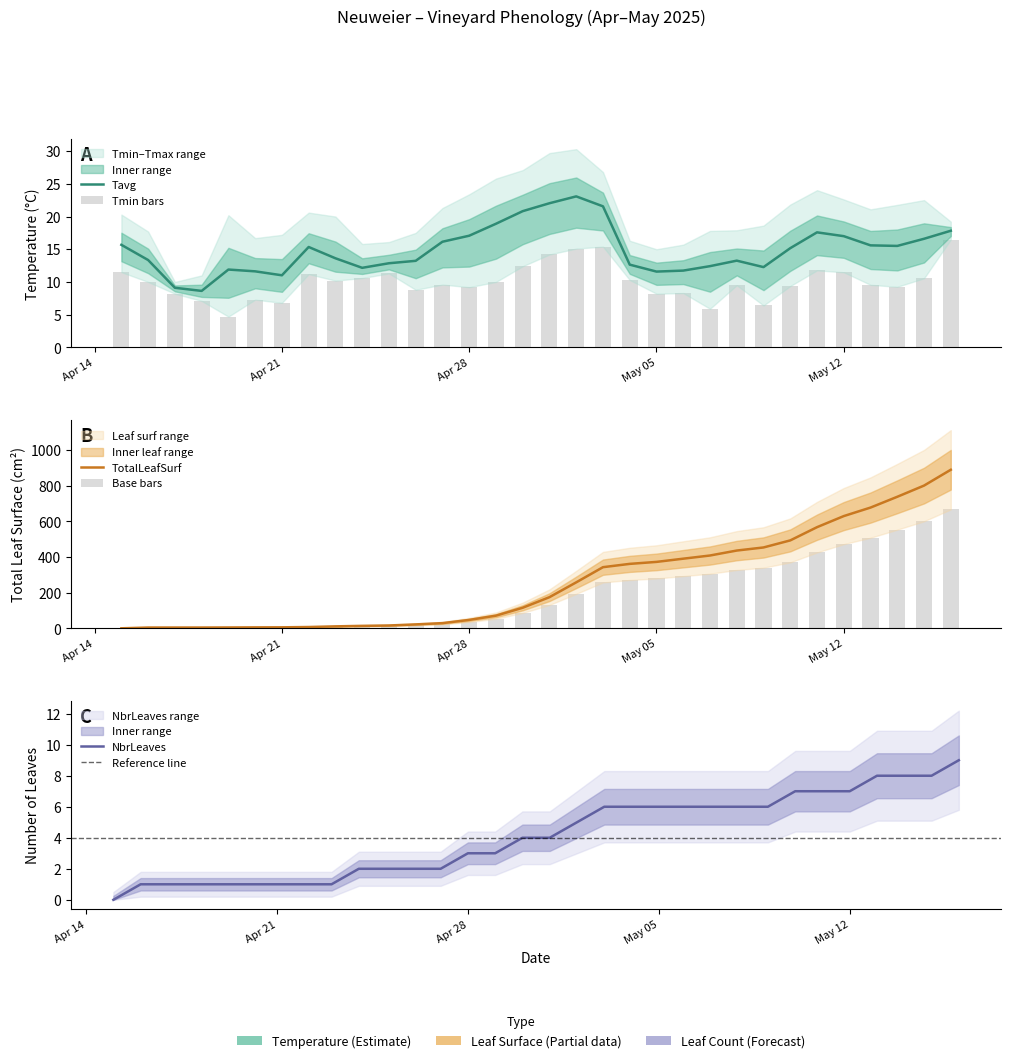

Count the number of data series in this chart.

4